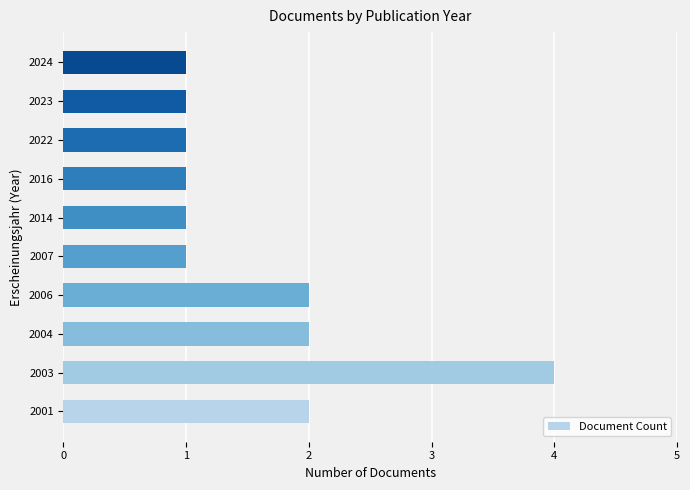

How many distinct data groups are displayed?

1